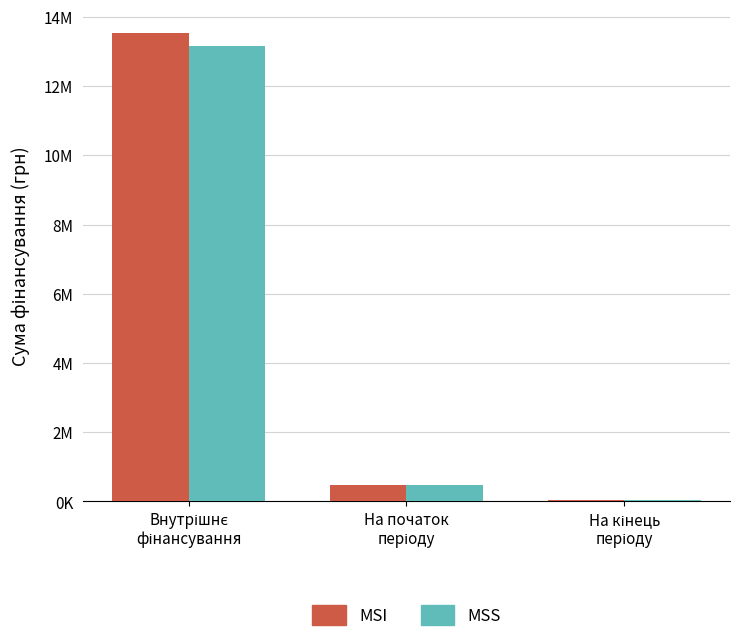

Does the chart contain stacked bars?

No